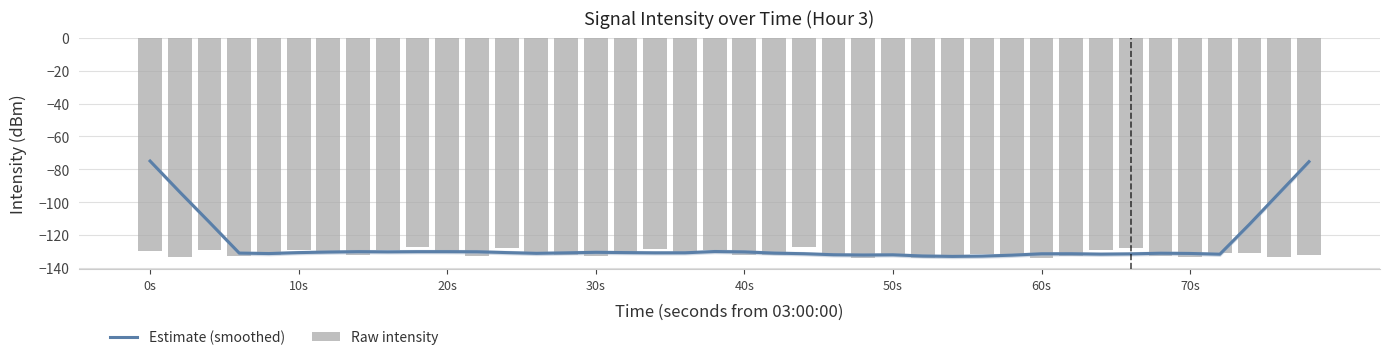

What is the value of the Raw intensity bar at the 11th from the left?

-130.8